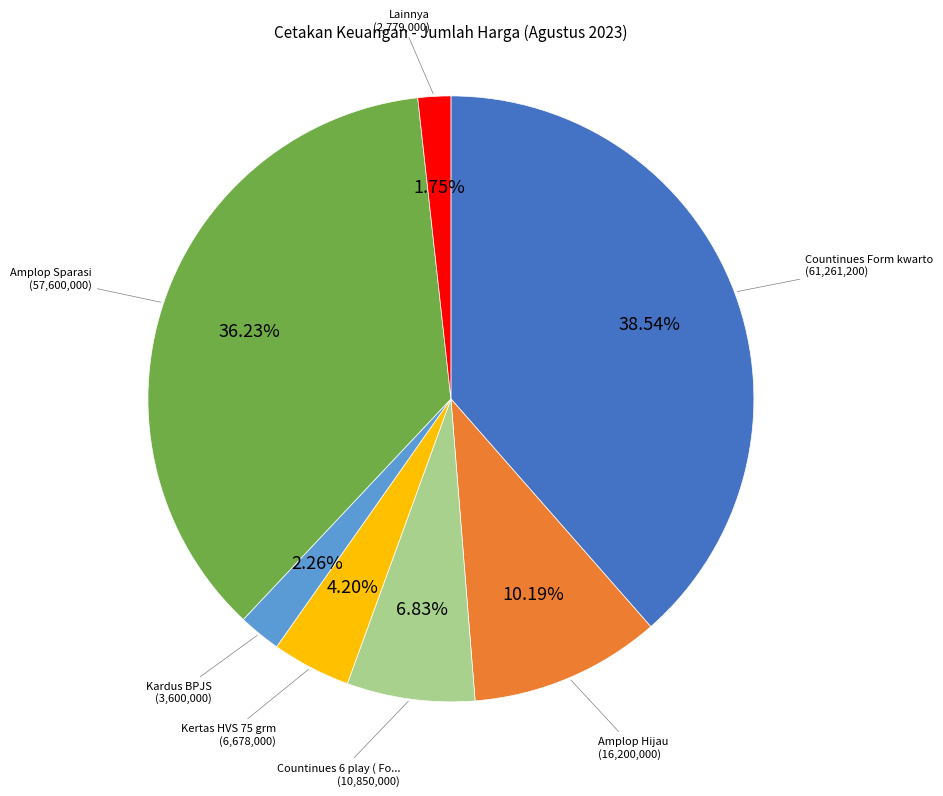

Does any single category account for the majority?

No